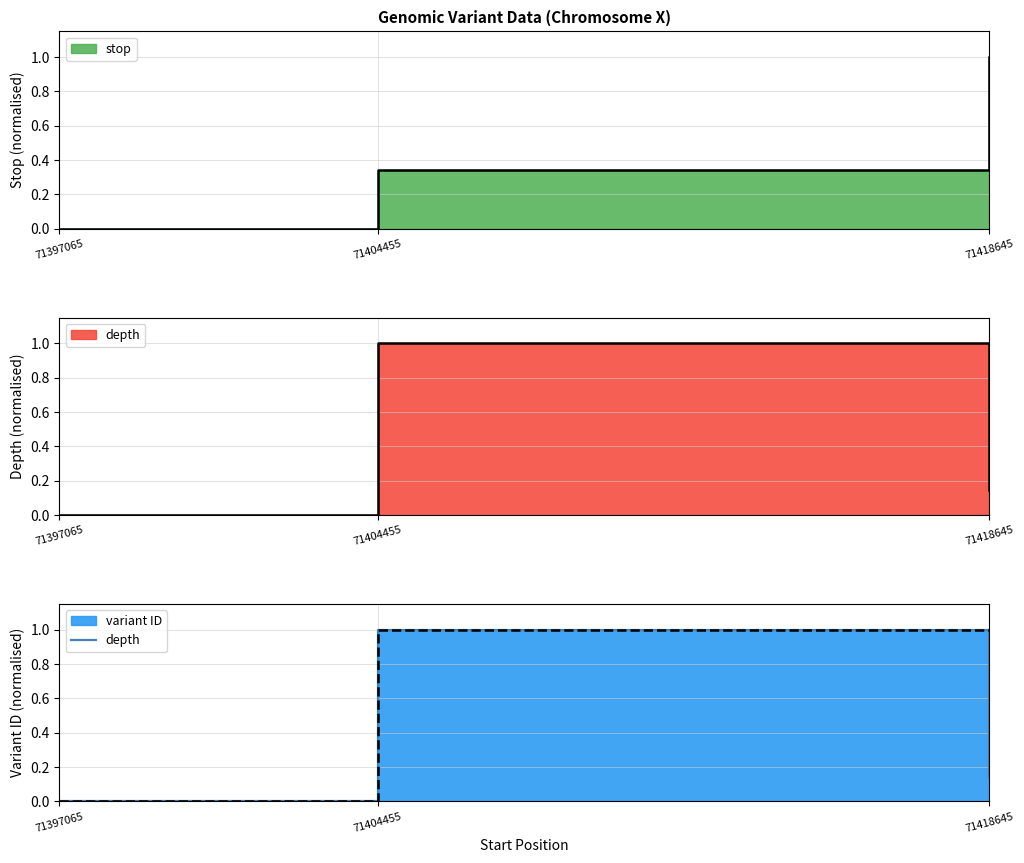

Which has a higher value, 71397065 or 71418645?

71418645